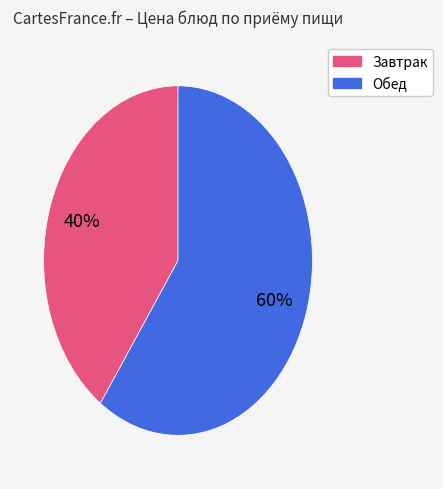

To the nearest percent, what is the difference between the largest and smallest slice percentages?

20%